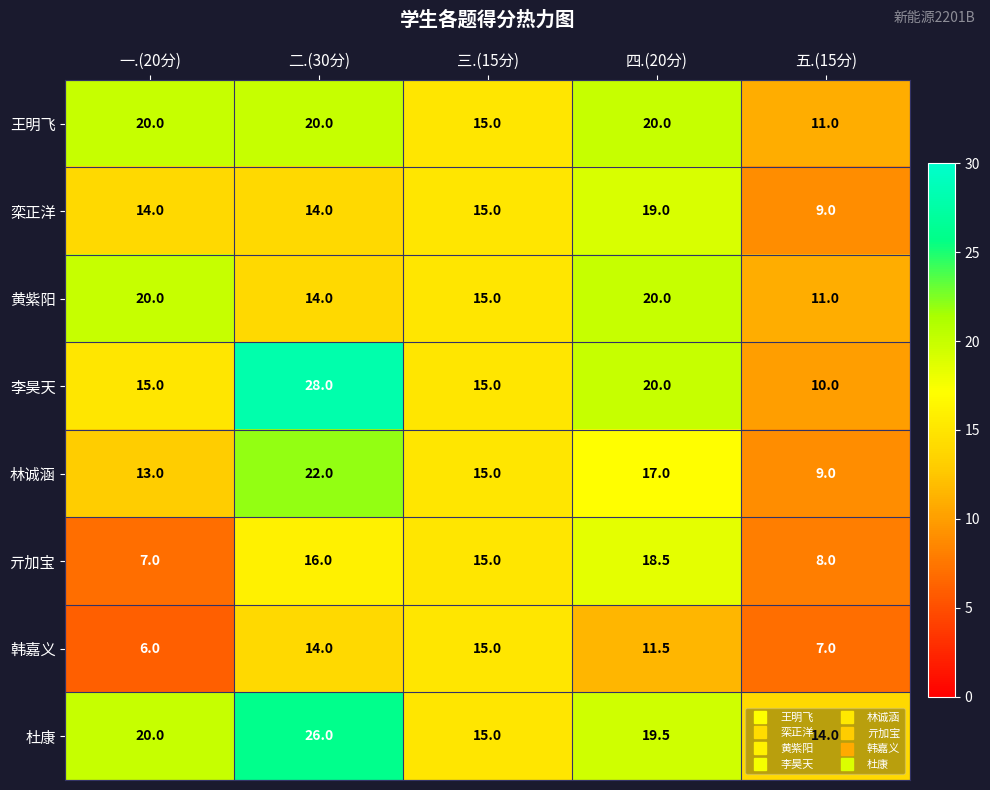

Rank the categories by 亓加宝 value from highest to lowest.

四.(20分), 二.(30分), 三.(15分), 五.(15分), 一.(20分)